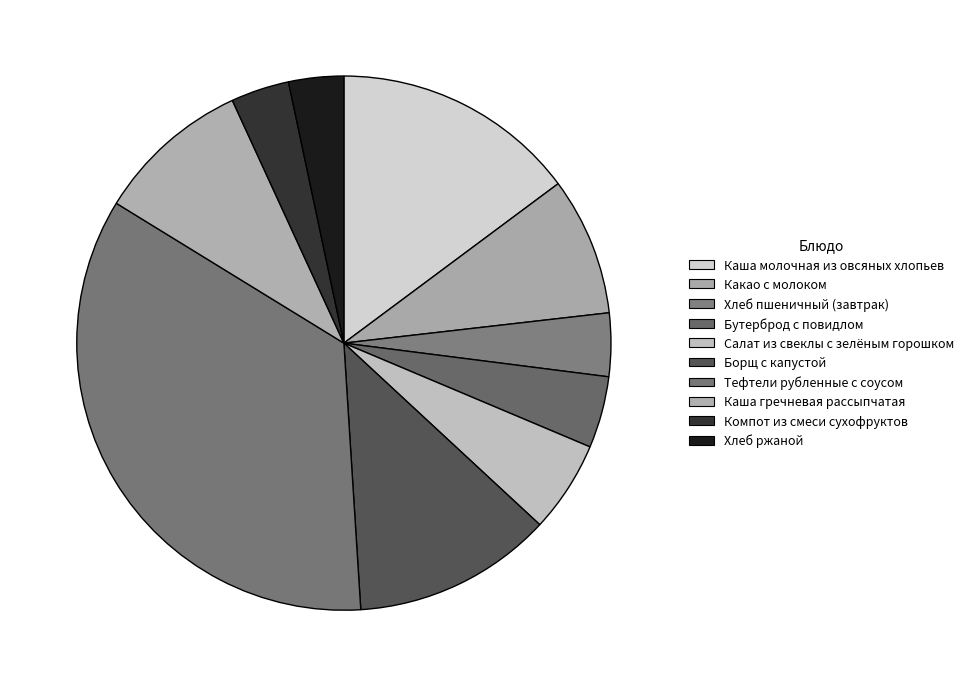

Does Компот из смеси сухофруктов account for over 50% of the chart?

No